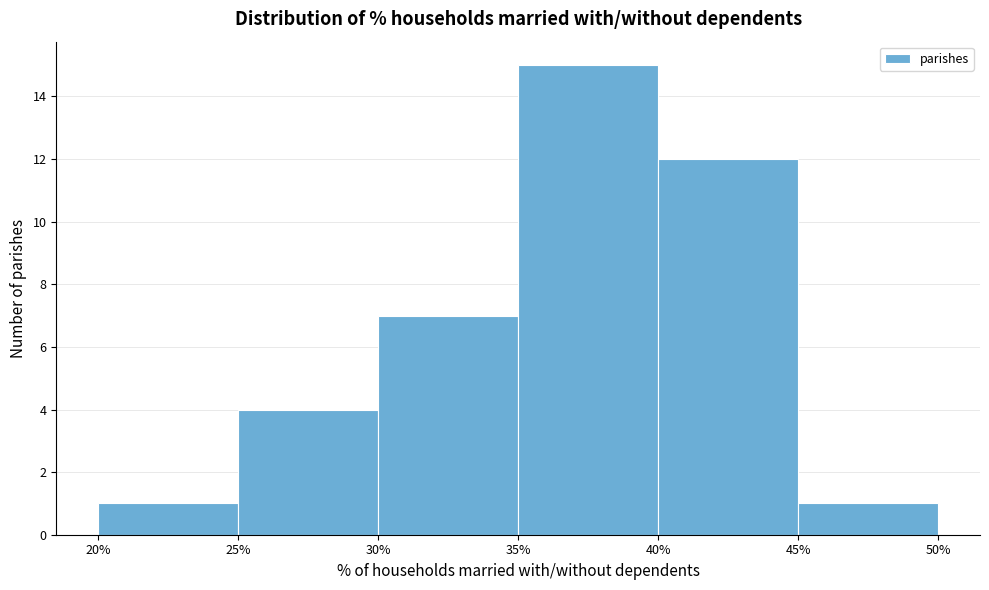

Over which range of the x-axis is the bar tallest?

35% to 40%